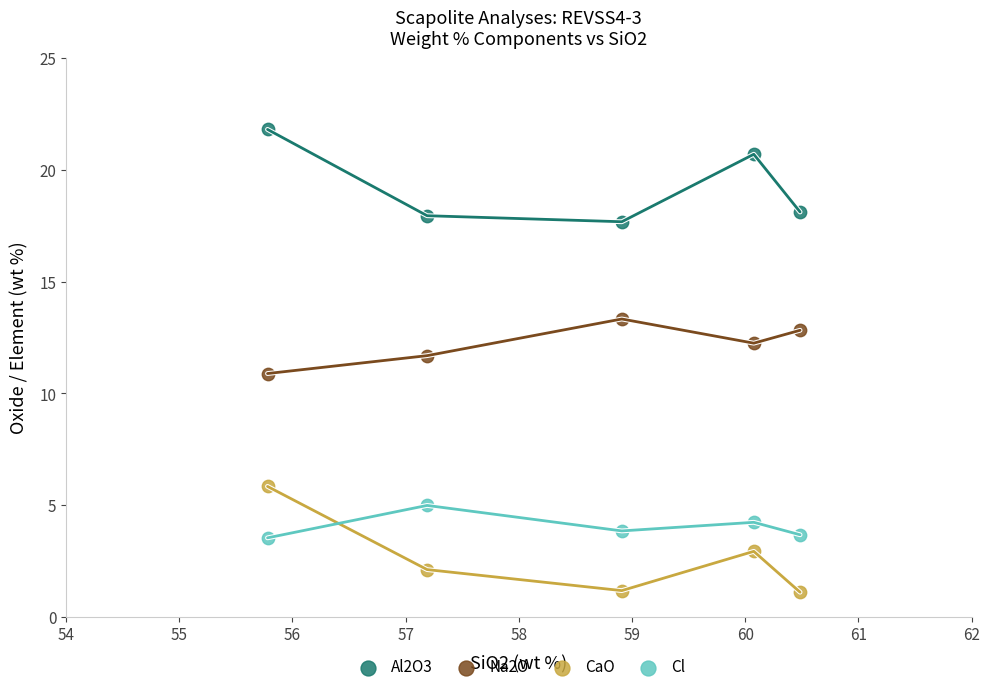

Which series contains the lowest Y value?

CaO